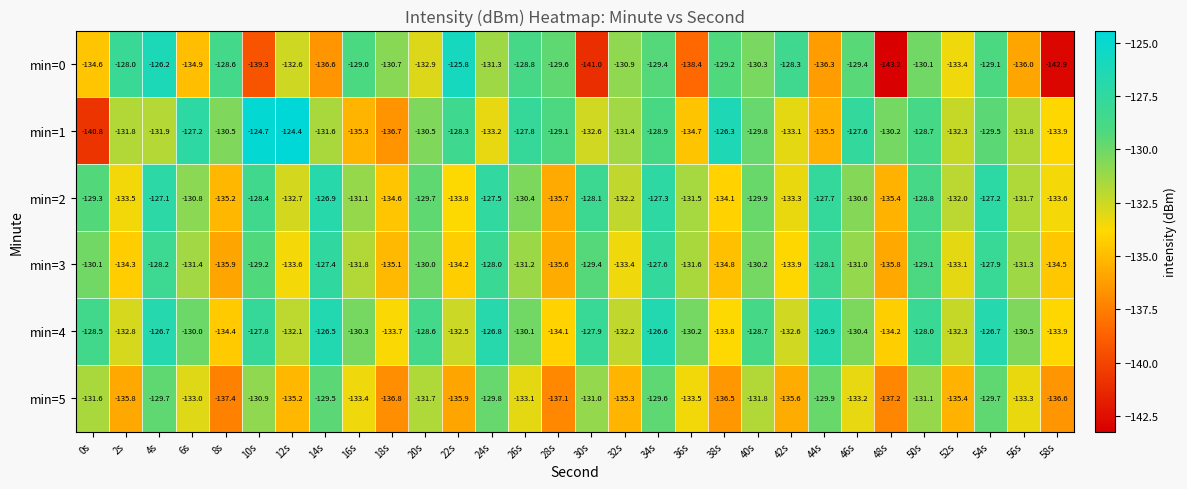

What is the highest value of the min=0 series?

-125.8